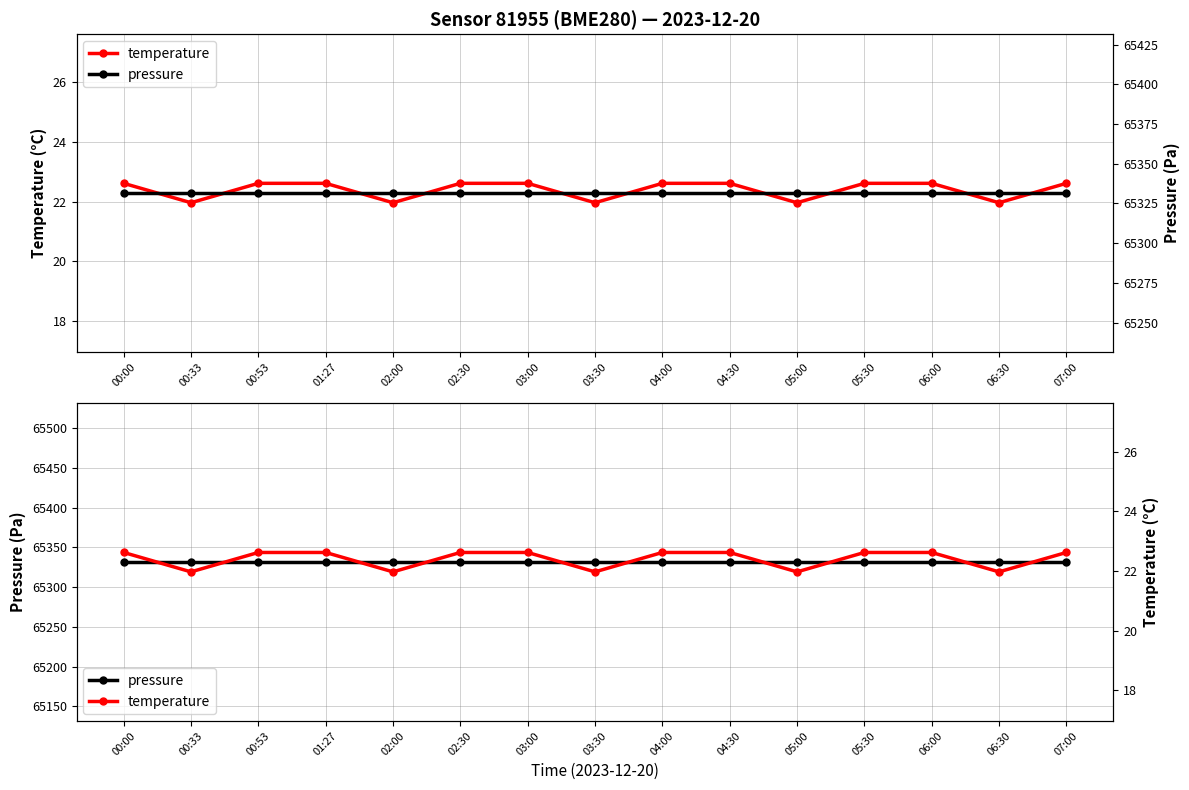

Rank the series by their maximum value, from lowest to highest.

temperature, pressure